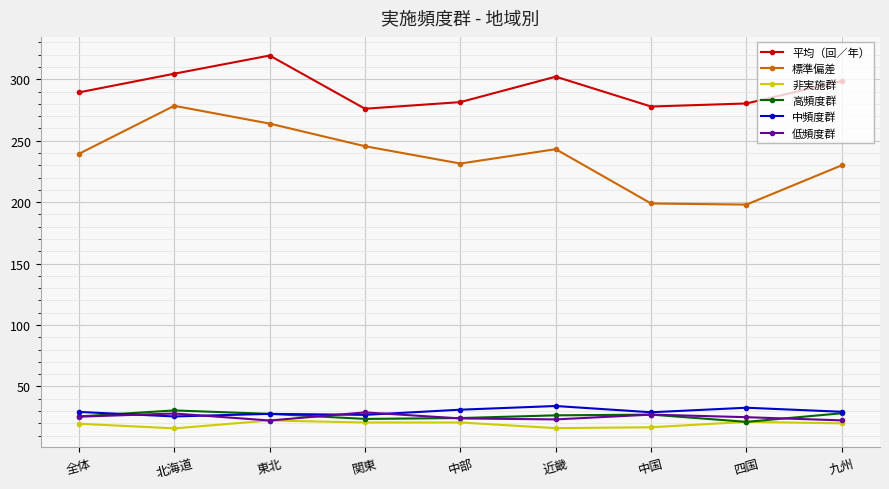

In 標準偏差, how many points are higher than both neighbors (excluding endpoints)?

2